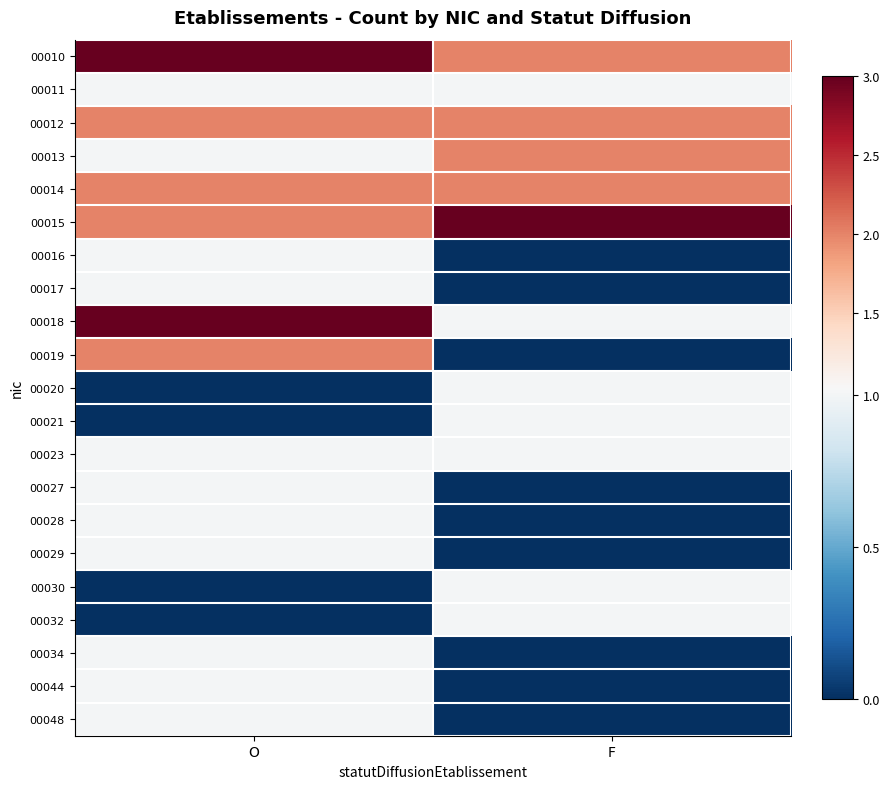

Which series has the largest range (max minus min)?

00018